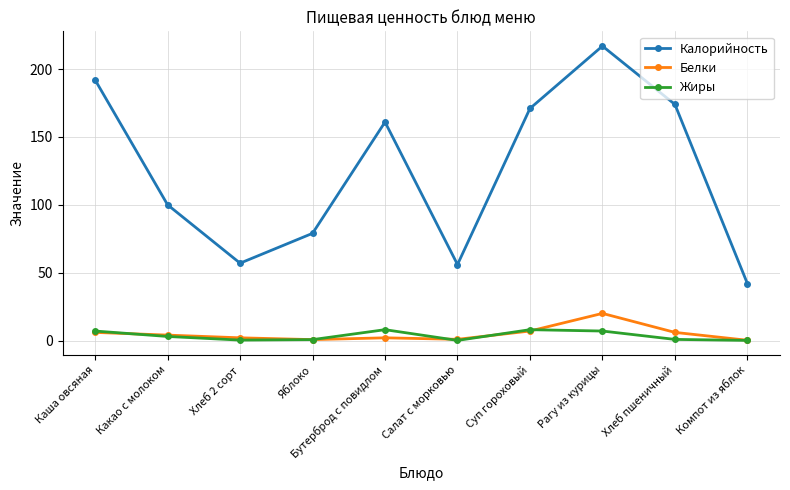

Is the value of Калорийность at Суп гороховый greater than the value of Жиры at Компот из яблок?

Yes